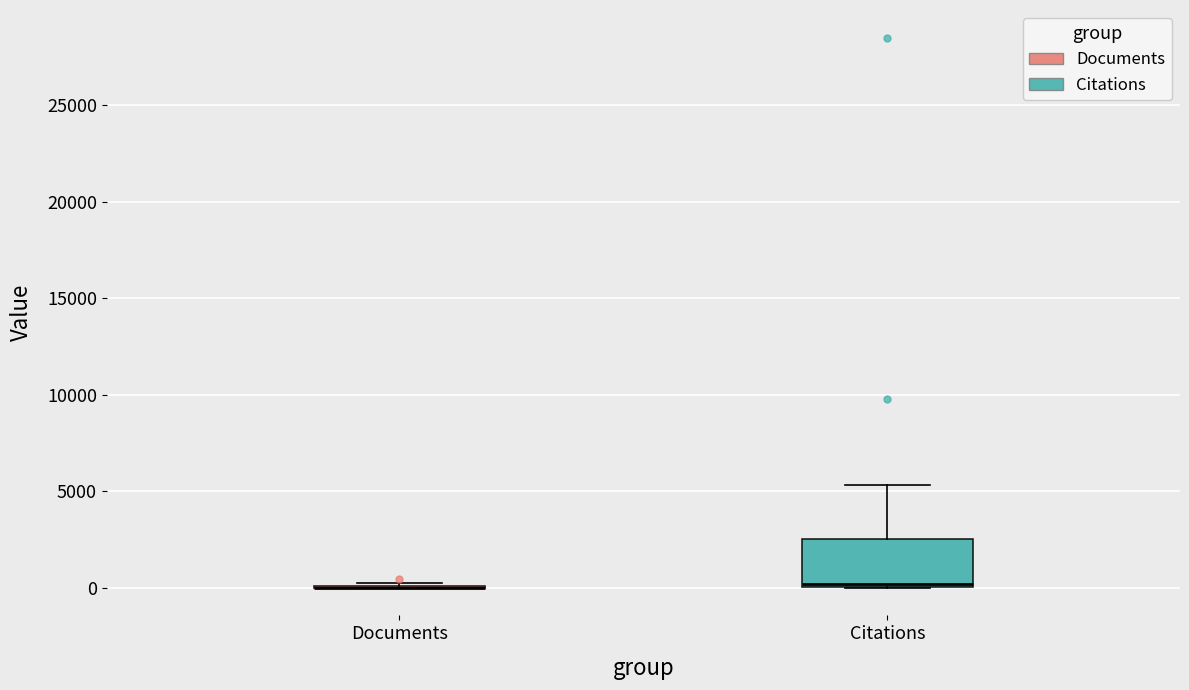

Where is the lower edge of the box for Citations on the y-axis? The values are not printed on the chart, so give them approximately, as read against the axis.

0